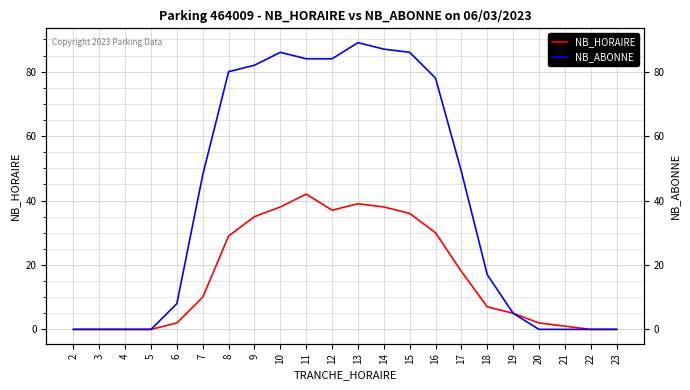

What is the average value of the NB_HORAIRE series?

17